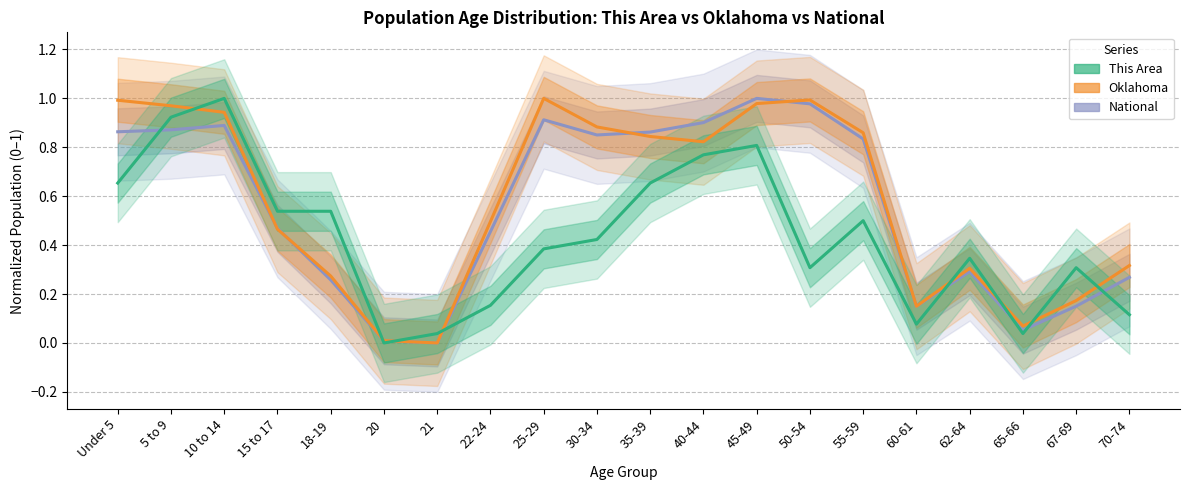

At which category does the chart reach its minimum across all series?

21